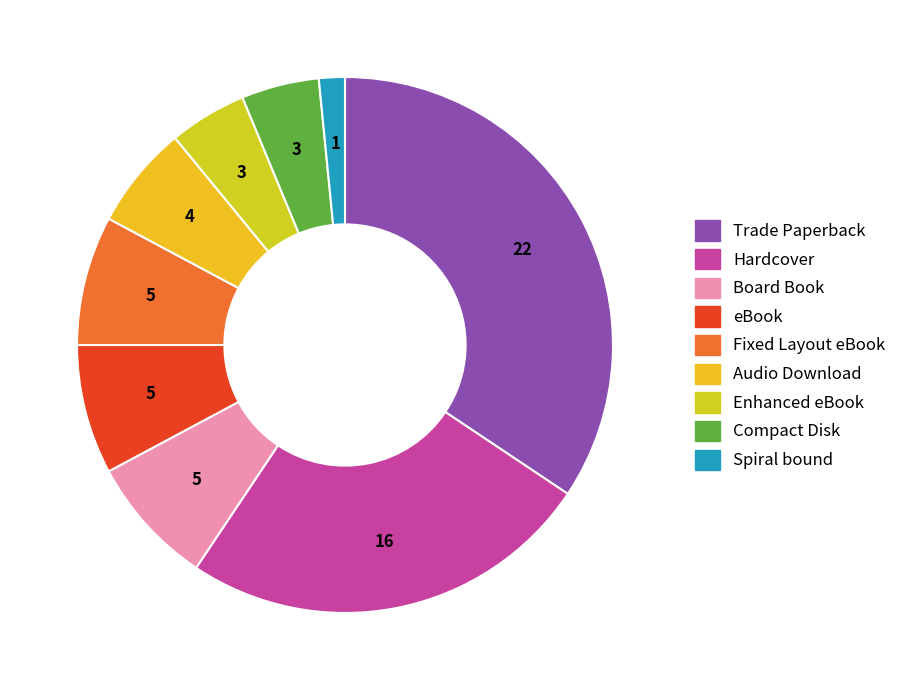

Count the number of slices in the pie.

9